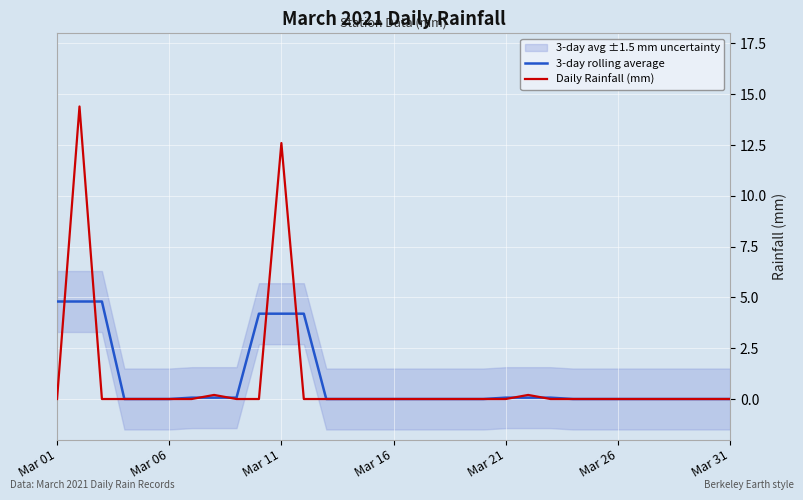

True or false: 3-day rolling average has a value of -1.9 at Mar 26.

False